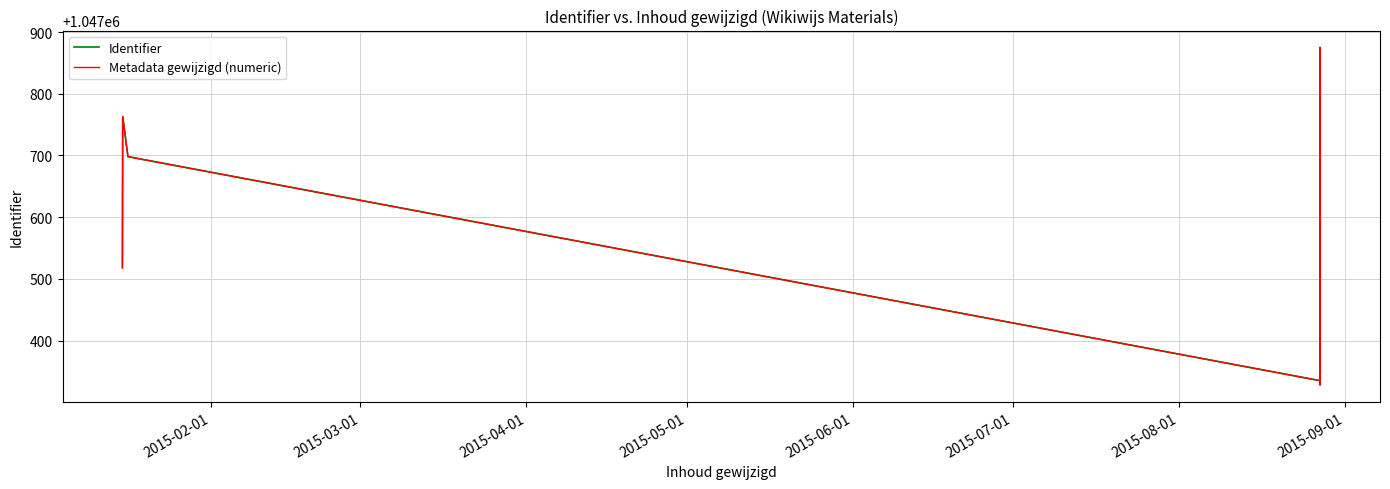

Is the value of Identifier at 9 greater than the value of Metadata gewijzigd (numeric) at 12?

No